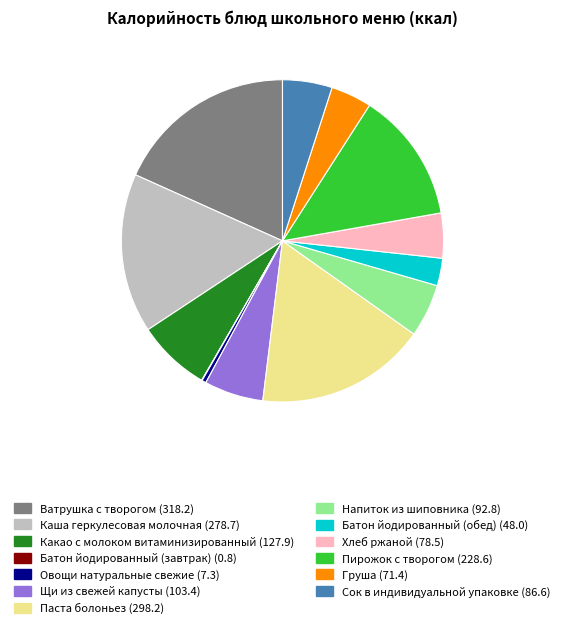

Does Пирожок с творогом represent more than half of the total?

No